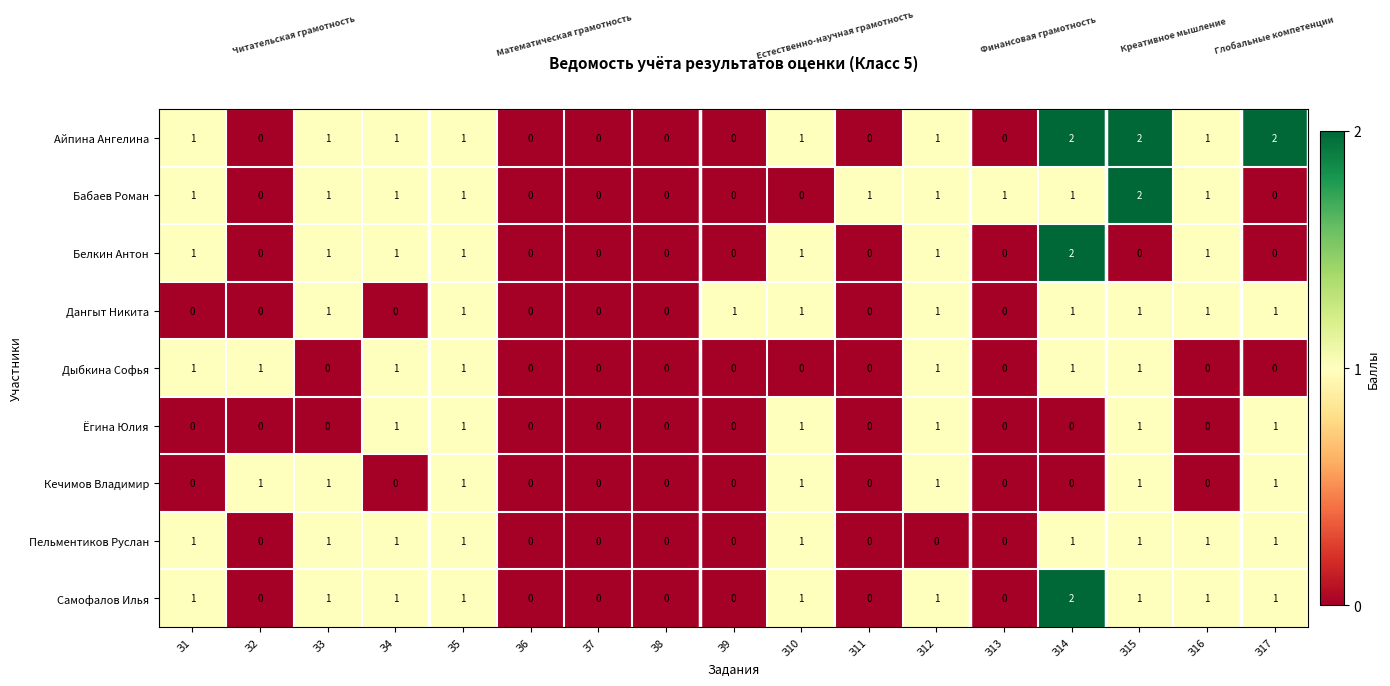

How many Самофалов Илья values are between 0 and 1?

16